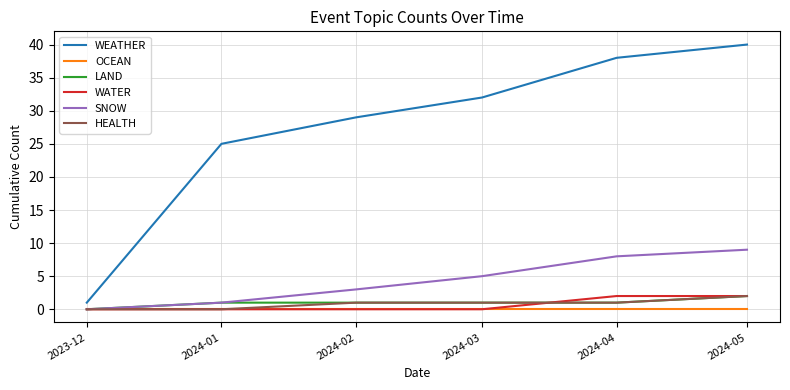

Does the chart have visible grid lines?

Yes